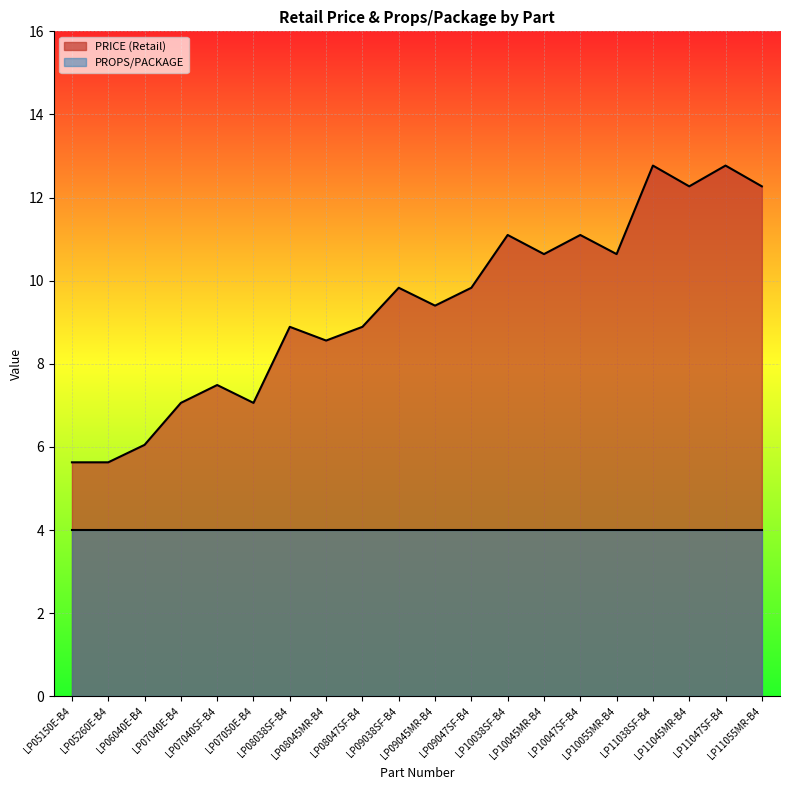

Approximately how many times larger is the value at LP07040E-B4 compared to LP06040E-B4?

1.2